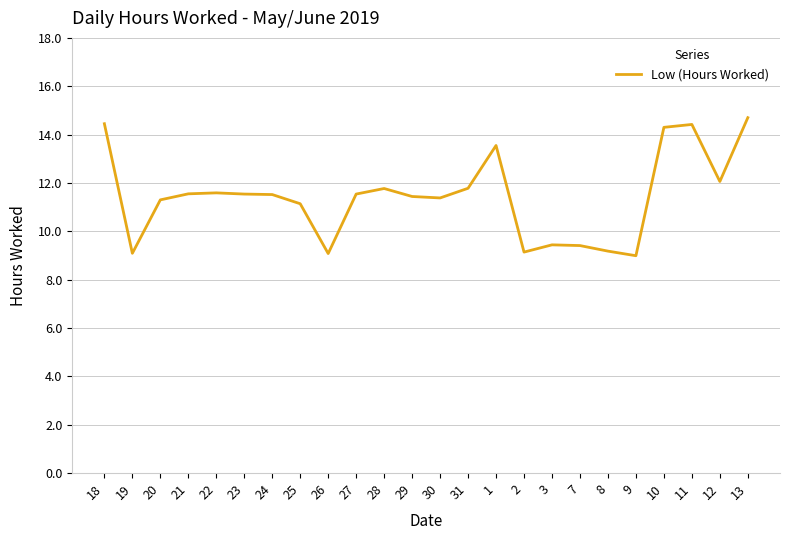

At which label does the data first exceed 11?

18